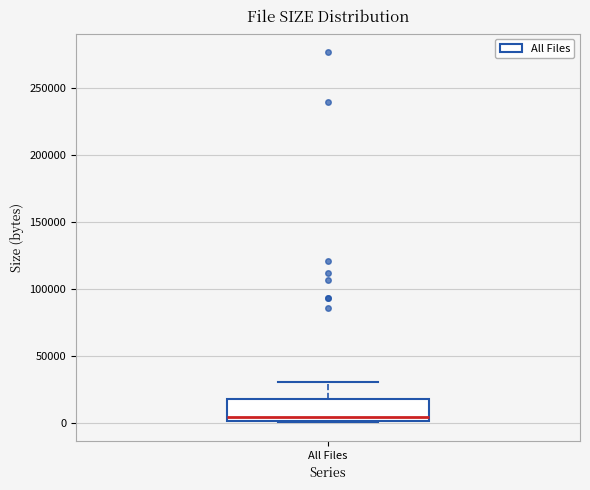

Where does the upper whisker of the box for All Files end on the y-axis? The values are not printed on the chart, so give them approximately, as read against the axis.

30000